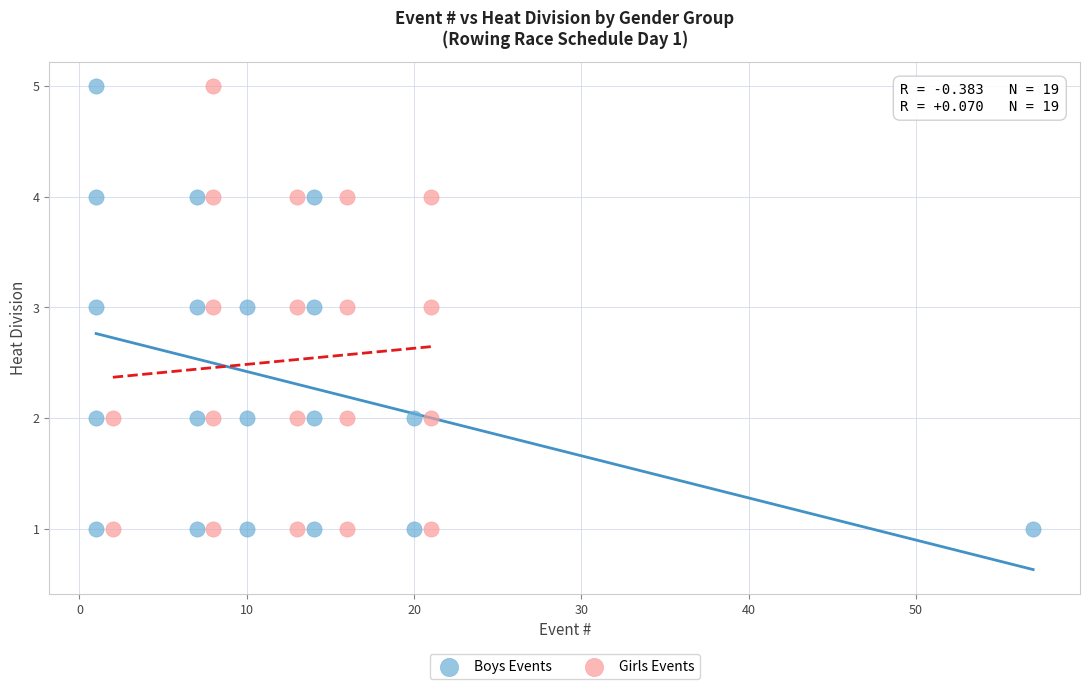

What are all the series names shown in the legend?

Boys Events, Girls Events